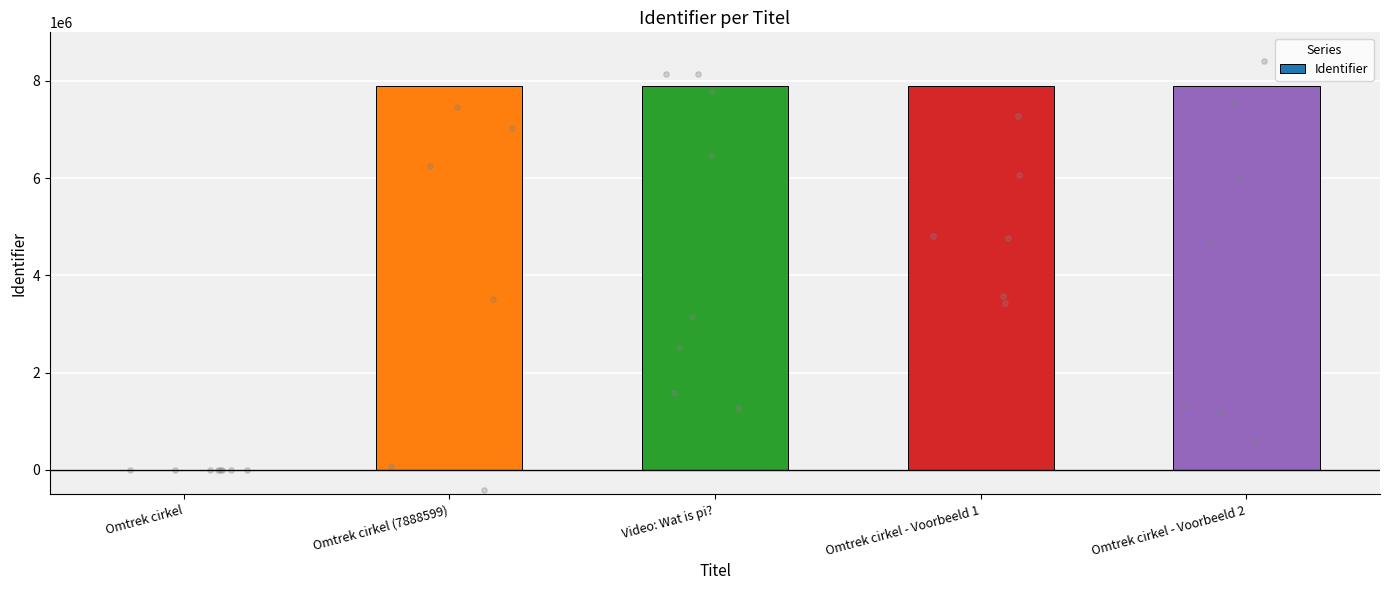

What is the change in value from Omtrek cirkel (7888599) to Video: Wat is pi??

+2